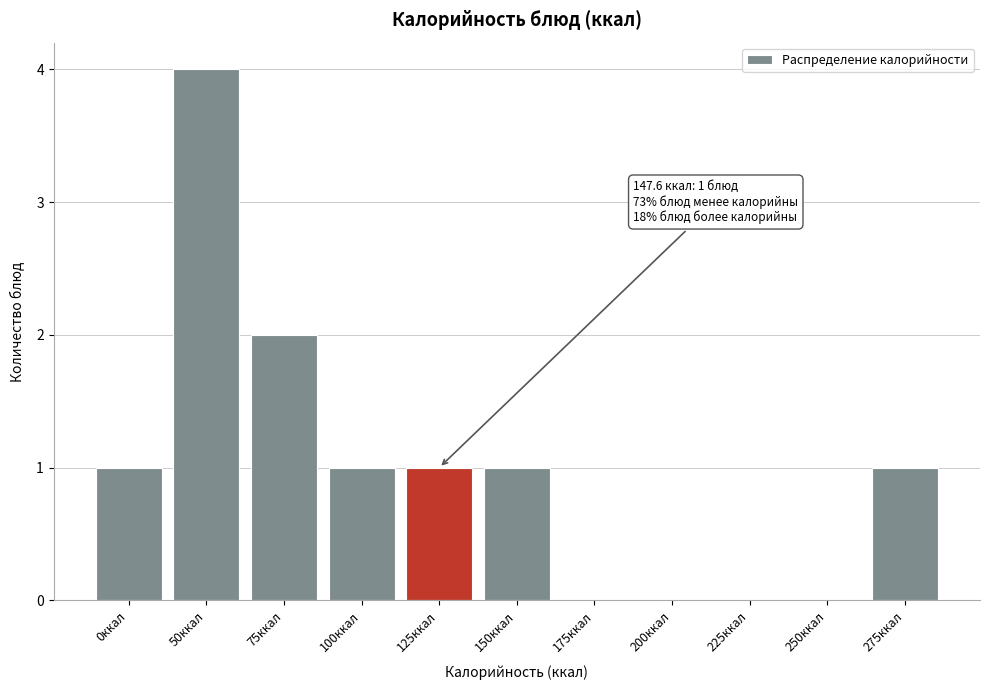

Reading right to left, extract all data points from this chart.

275ккал=1	250ккал=0	225ккал=0	200ккал=0	175ккал=0	150ккал=1	125ккал=1	100ккал=1	75ккал=2	50ккал=4	0ккал=1